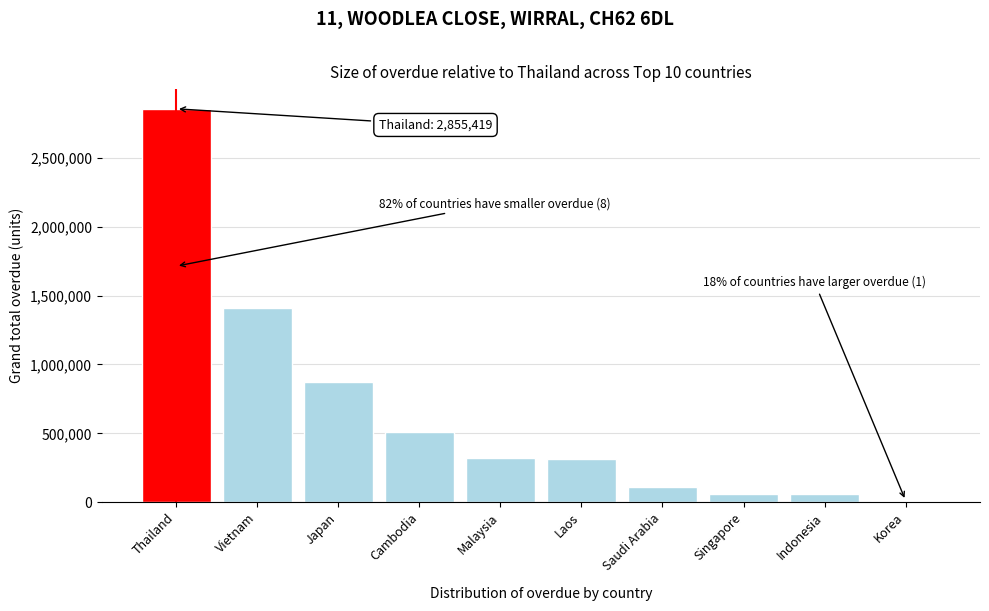

The chart shows a value of 311316.5 at Laos. True or false?

True